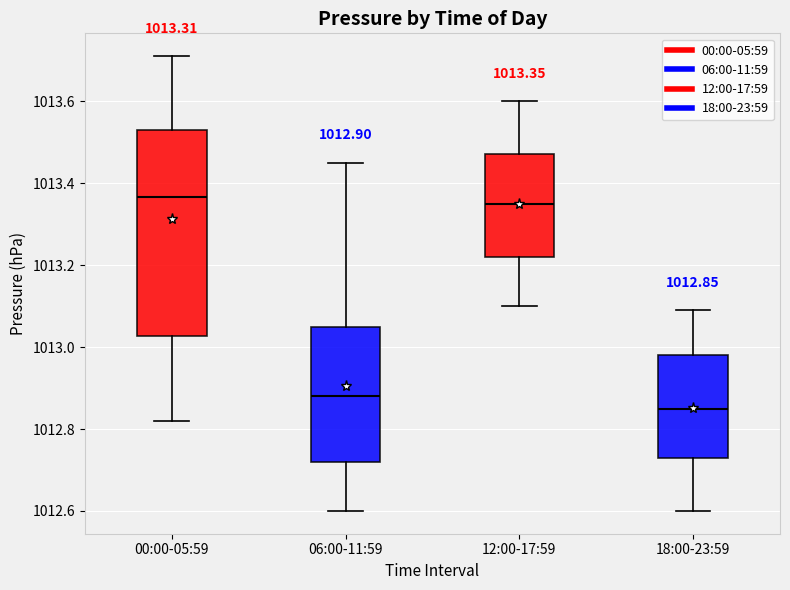

Which box's median line is the lowest?

18:00-23:59